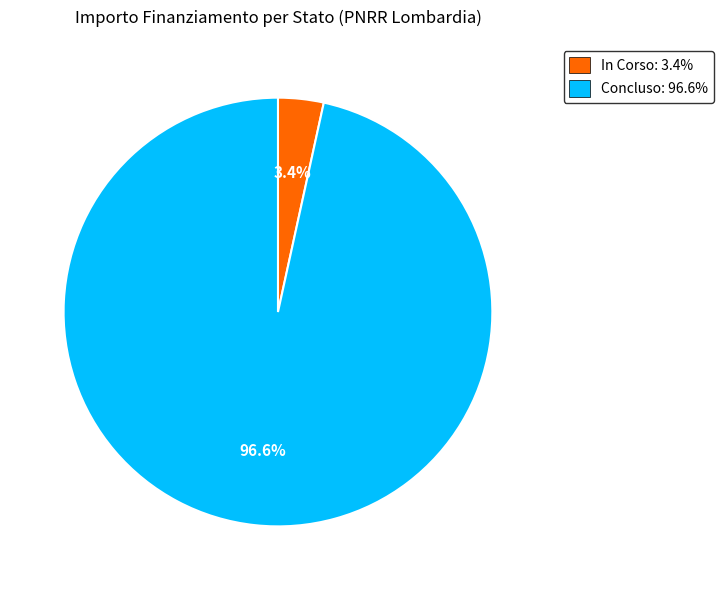

To the nearest percent, what is the combined percentage of Concluso and In Corso?

100%